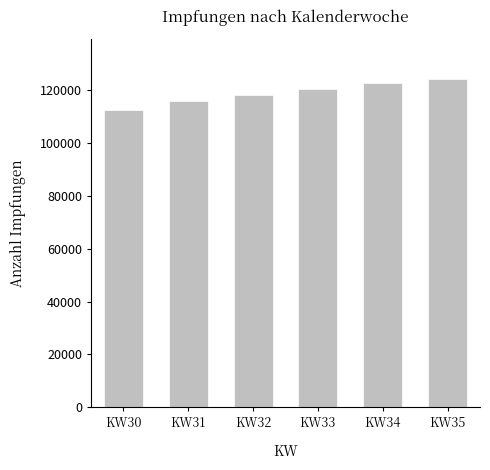

True or false: the data shows 120332 at KW33.

True